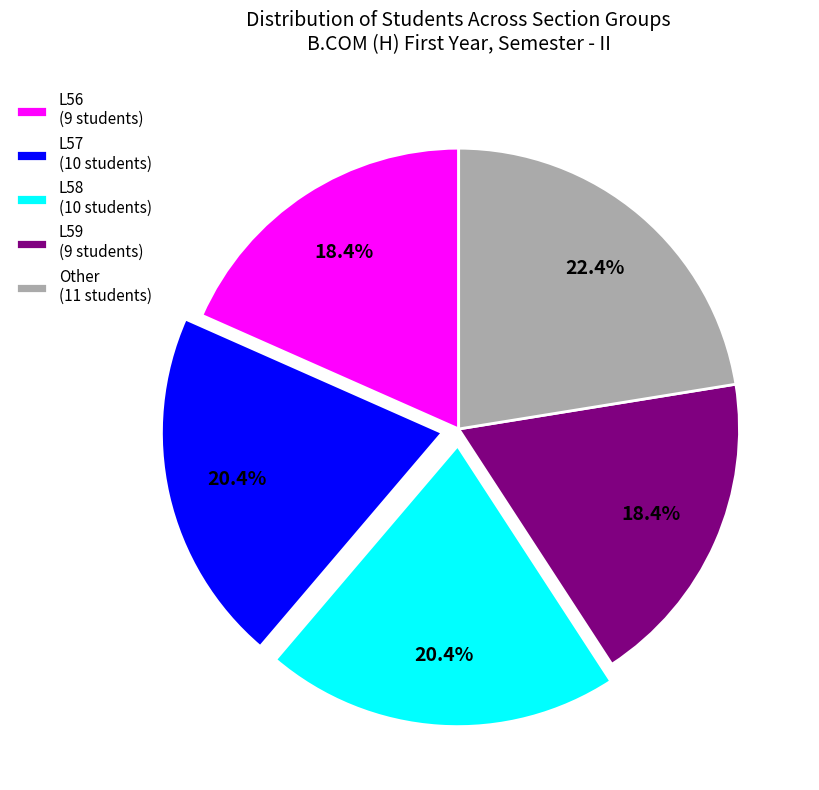

Is Other the majority of the pie?

No